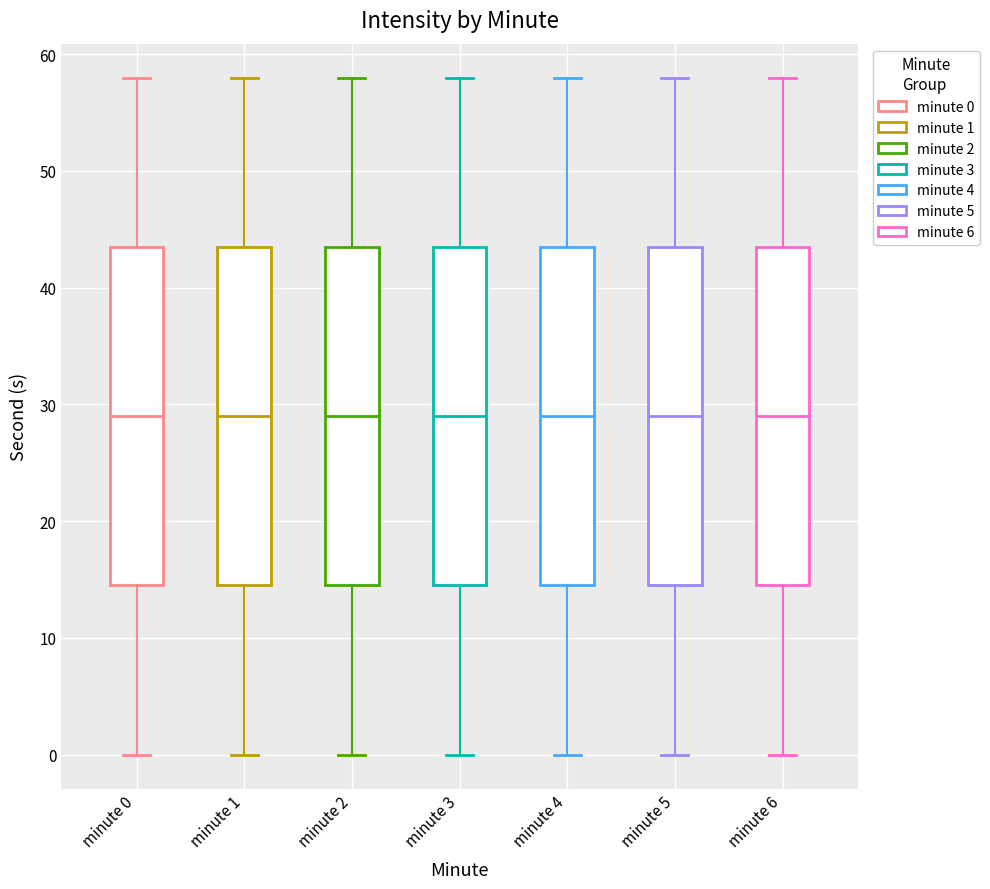

Reading left to right, transcribe this box plot: for each box, give where its median line is, the range the box spans, and where its two whiskers end, as read against the y-axis. The values are not printed on the chart, so give them approximately, as read against the axis.

minute 0: median 29, box 15 to 44, whiskers 0 to 58
minute 1: median 29, box 15 to 44, whiskers 0 to 58
minute 2: median 29, box 15 to 44, whiskers 0 to 58
minute 3: median 29, box 15 to 44, whiskers 0 to 58
minute 4: median 29, box 15 to 44, whiskers 0 to 58
minute 5: median 29, box 15 to 44, whiskers 0 to 58
minute 6: median 29, box 15 to 44, whiskers 0 to 58